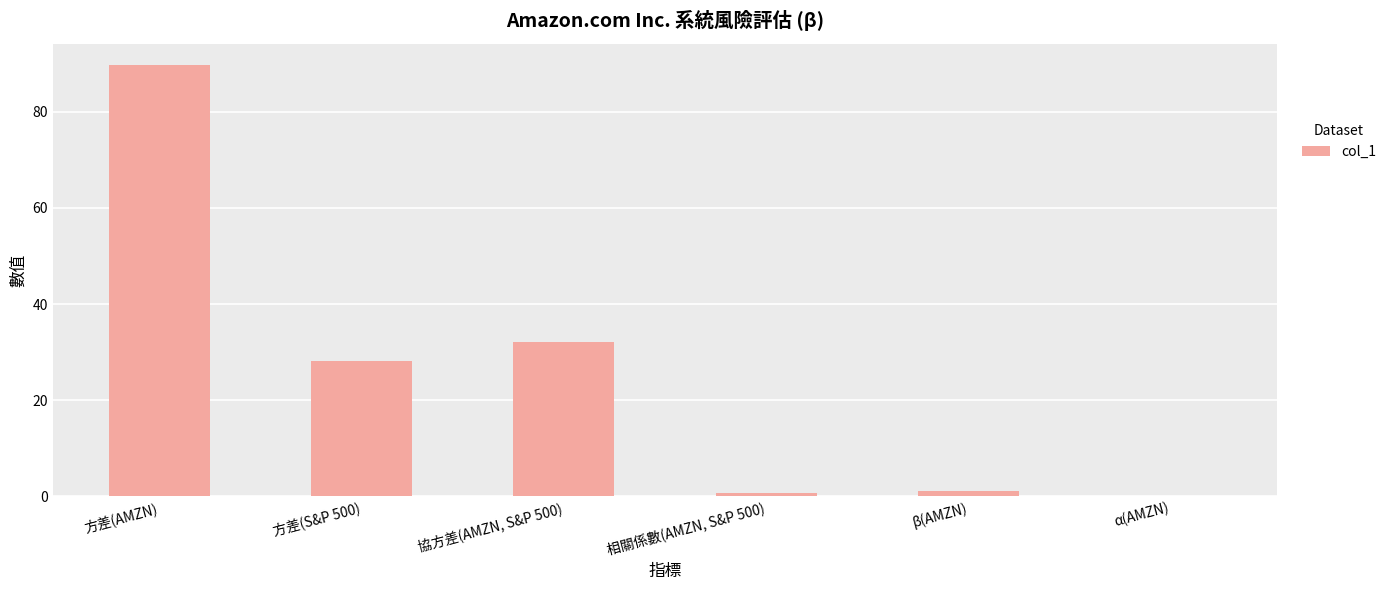

Which category has the highest value across all series?

方差(AMZN)